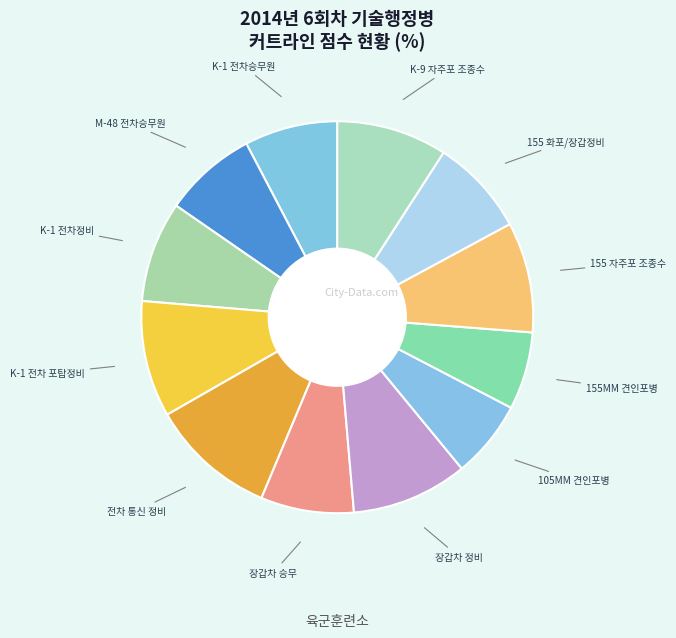

Which slice is the largest?

전차 통신 정비